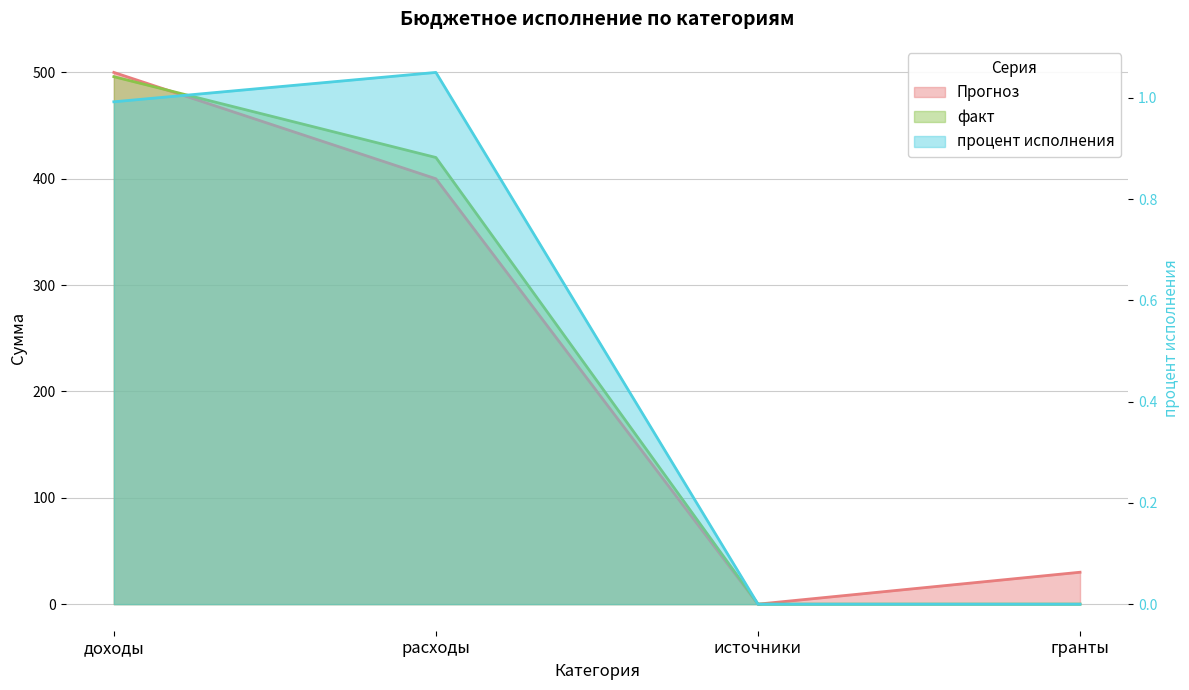

Count the number of categories in the chart.

4